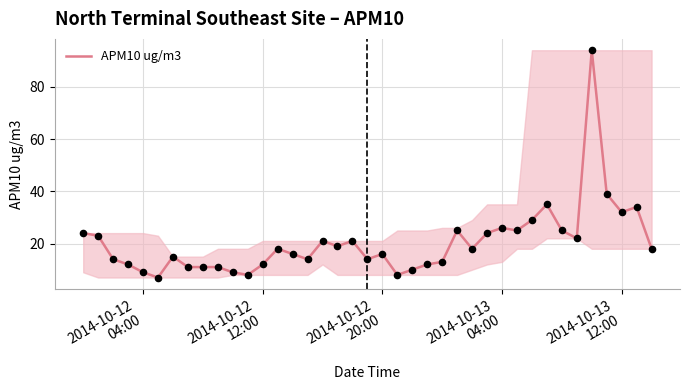

What is the difference between the maximum and minimum values?

87